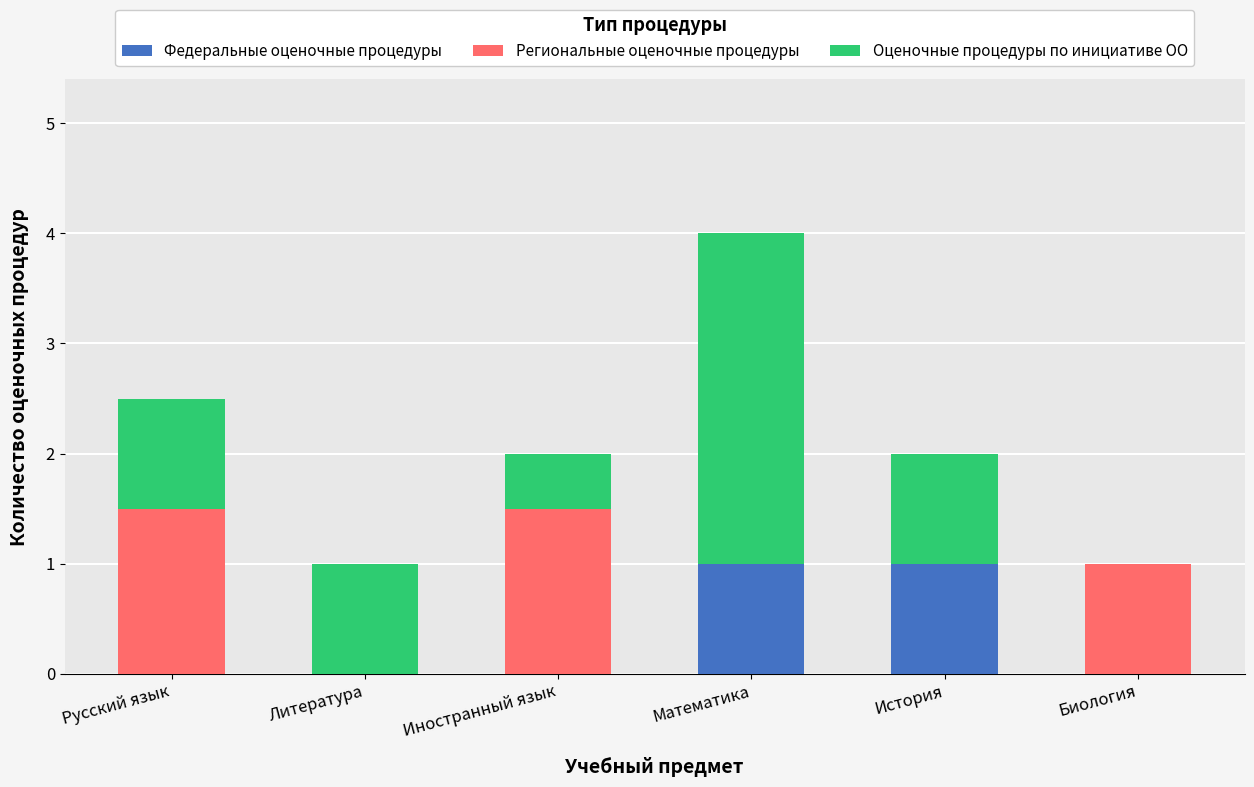

What is the sum of all Федеральные оценочные процедуры values?

2.0